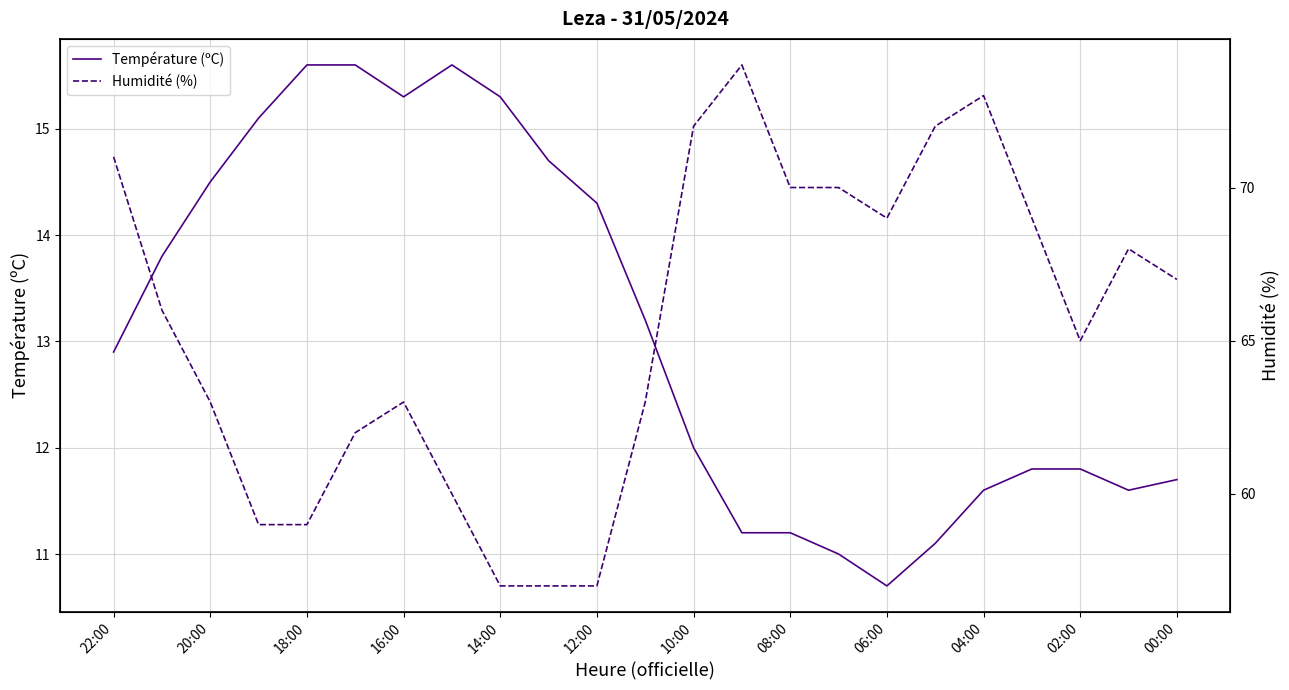

What is the minimum value for Température (ºC)?

10.7